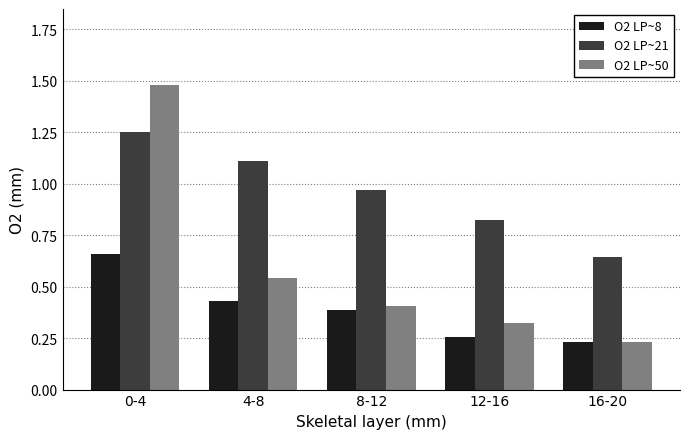

What is the sum of all O2 LP~50 values?

3.0